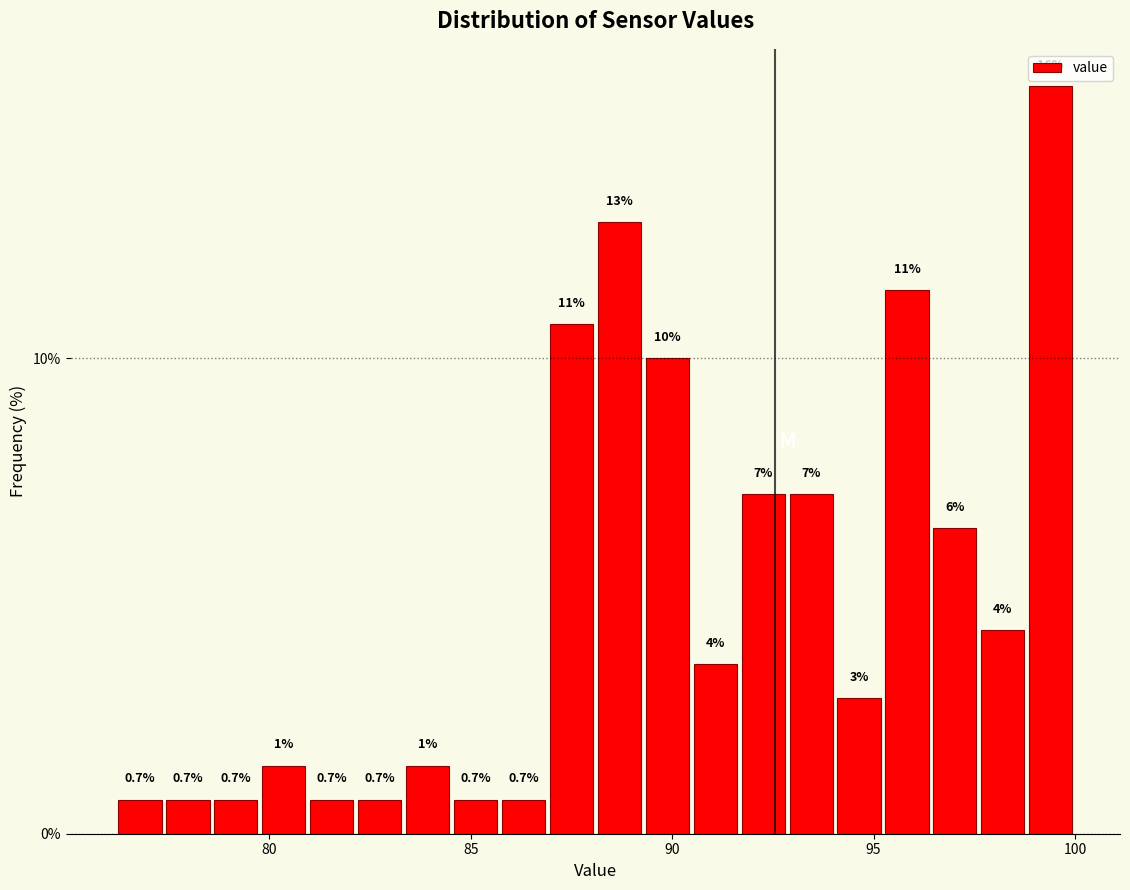

Read against the x-axis, roughly where is the centre of the tallest bar?

99.5